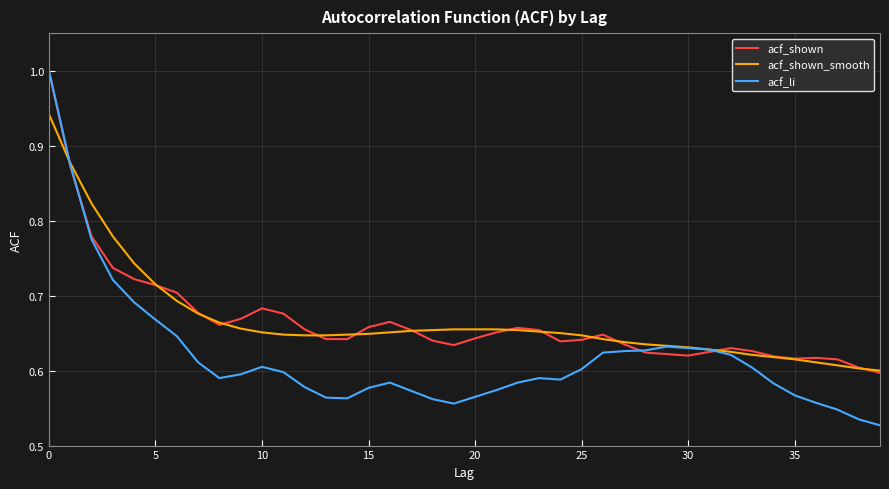

What is the highest value of the acf_shown series?

1.0